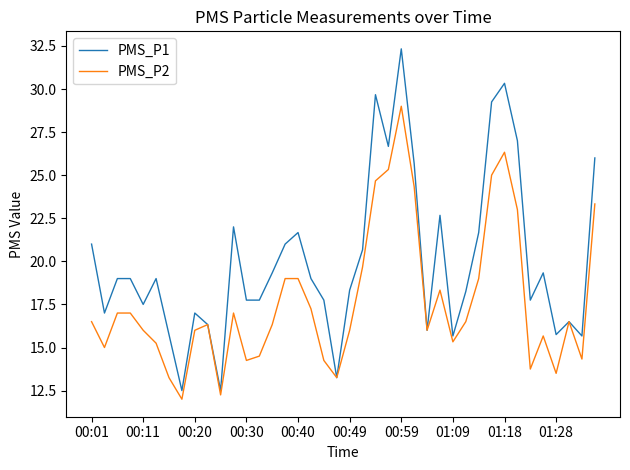

Which series has the largest range (max minus min)?

PMS_P1